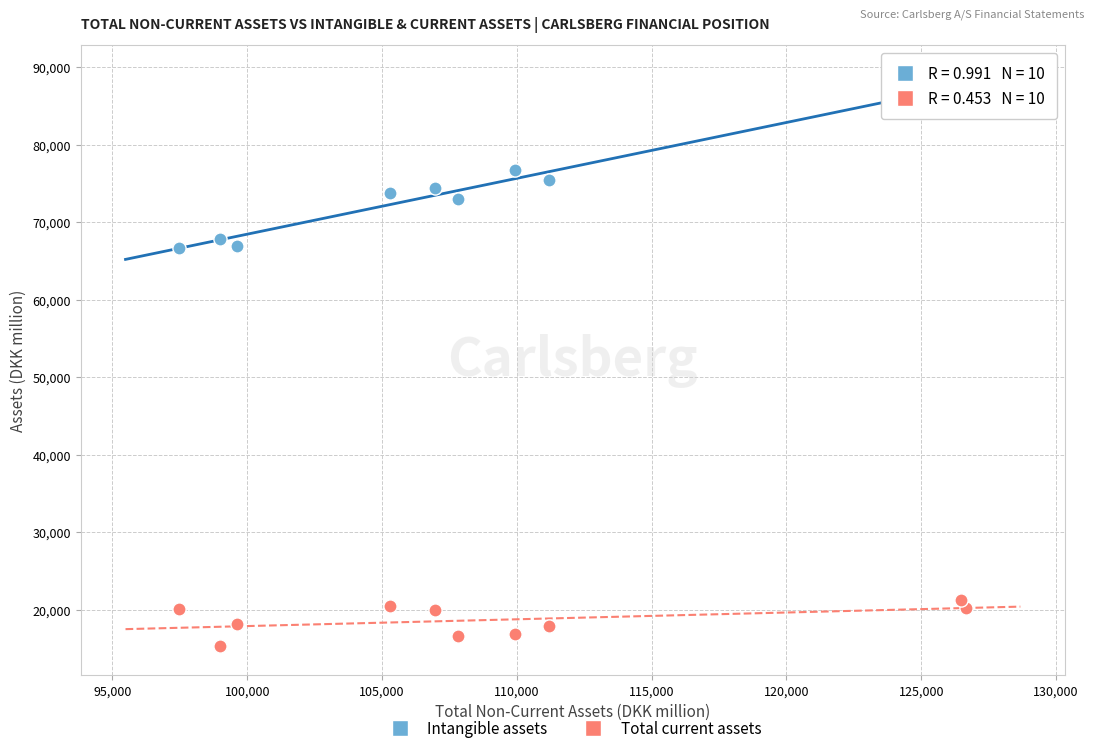

What are all the series names shown in the legend?

Intangible assets, Total current assets